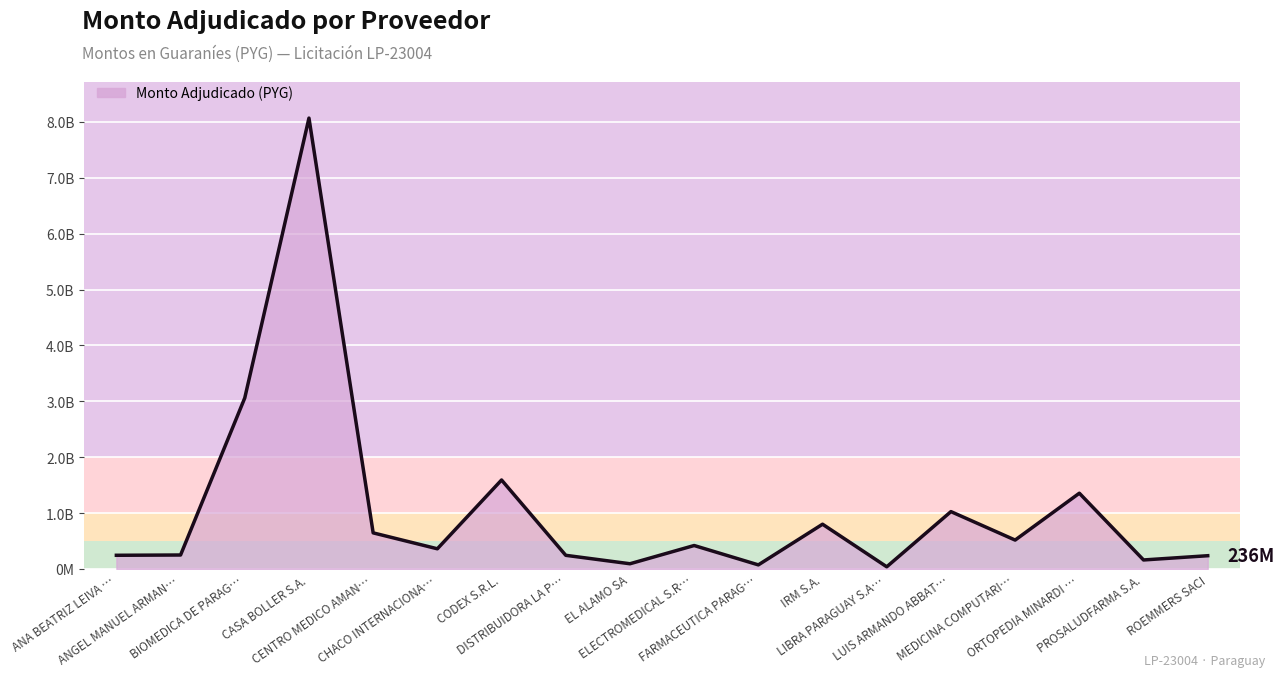

Reading right to left, transcribe all the data shown in this chart.

ROEMMERS SACI=236100000	PROSALUDFARMA S.A.=160000000	ORTOPEDIA MINARDI …=1354934909	MEDICINA COMPUTARI…=516000000	LUIS ARMANDO ABBAT…=1025540000	LIBRA PARAGUAY S.A…=37808000	IRM S.A.=800000000	FARMACEUTICA PARAG…=71980000	ELECTROMEDICAL S.R…=418601000	EL ALAMO SA=92100000	DISTRIBUIDORA LA P…=243200000	CODEX S.R.L.=1591500000	CHACO INTERNACIONA…=360000000	CENTRO MEDICO AMAN…=645000000	CASA BOLLER S.A.=8070003740	BIOMEDICA DE PARAG…=3060000000	ANGEL MANUEL ARMAN…=248693991	ANA BEATRIZ LEIVA …=243800000